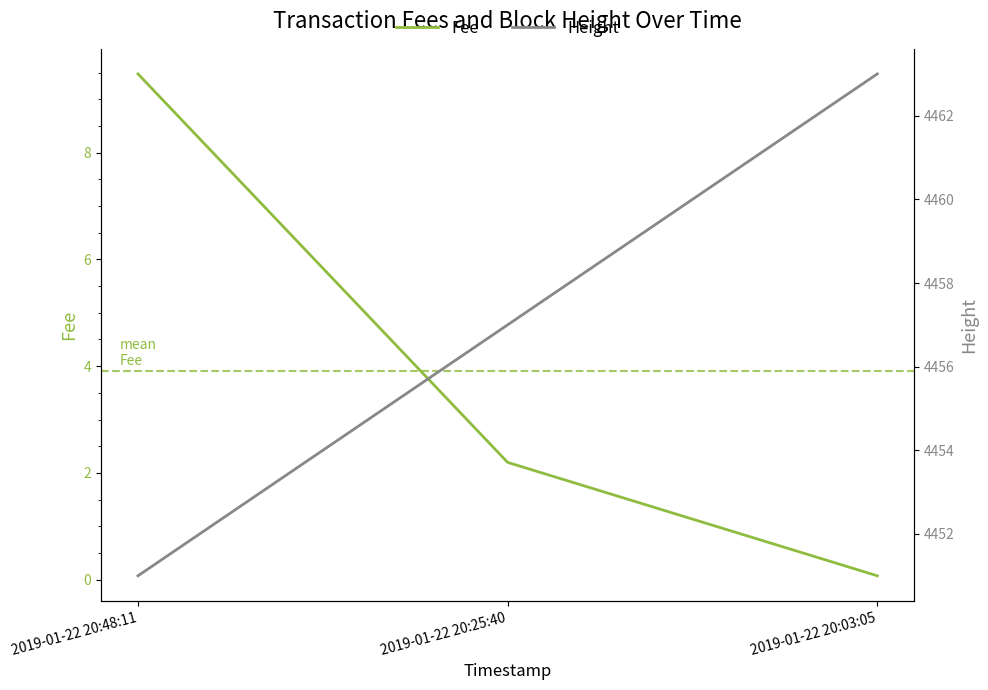

Where does the Height series first go above 4457?

2019-01-22 20:03:05